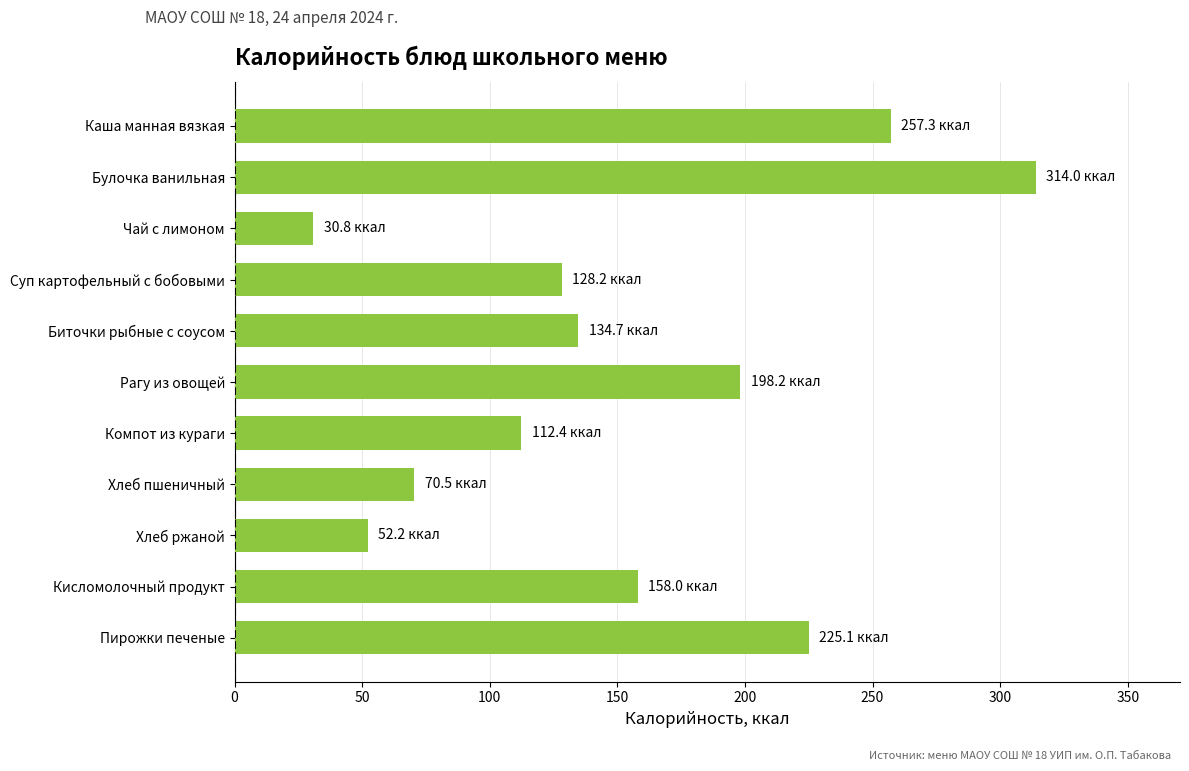

Does the chart contain stacked bars?

No